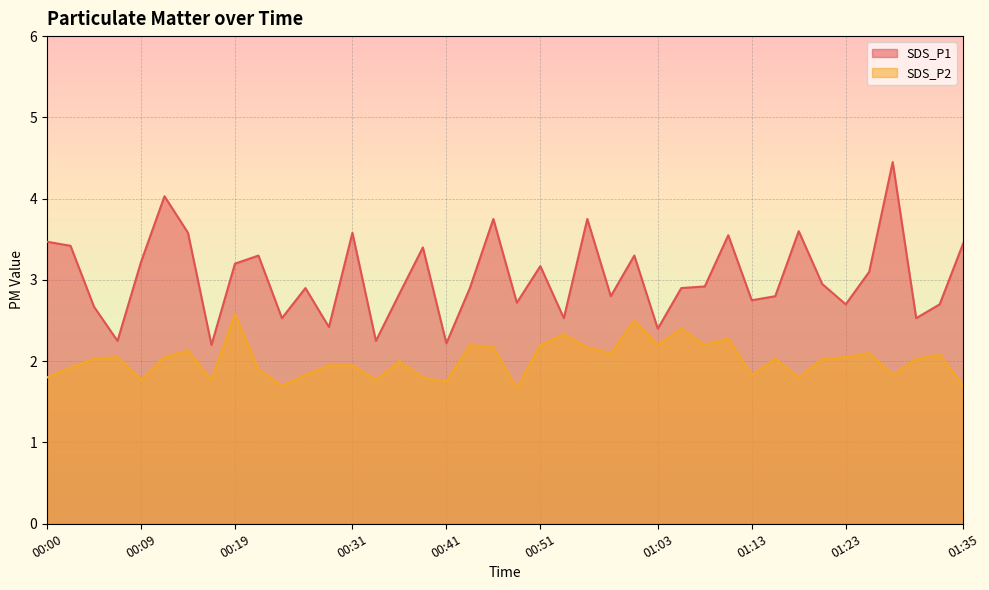

What is the value of the SDS_P1 point at the 8th from the left?

2.2